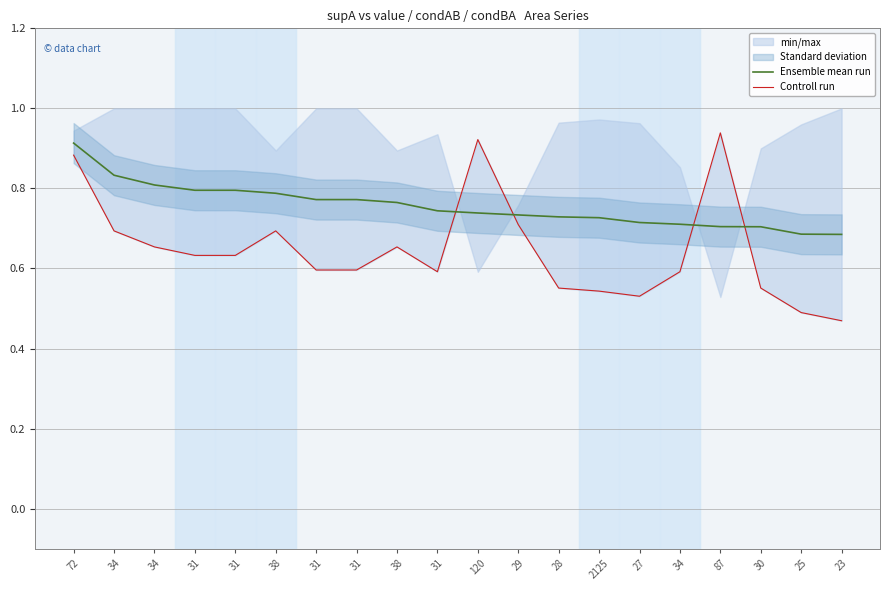

How many interior local valleys does the Controll run series have?

2